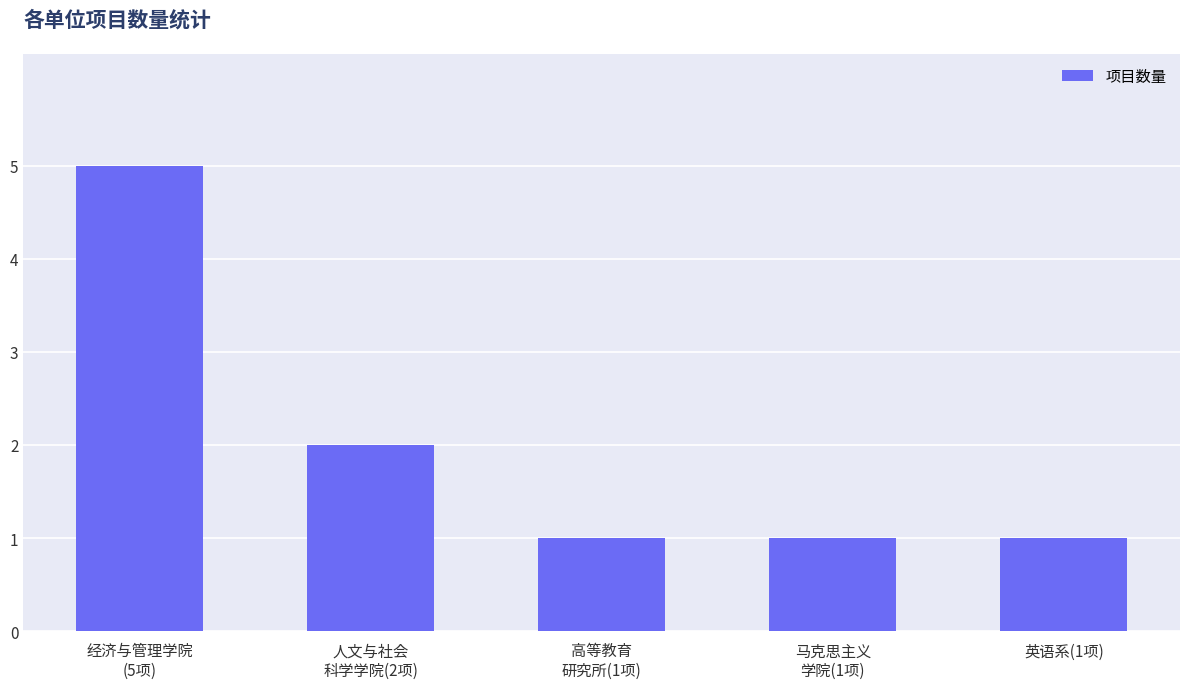

What position from the right is 英语系(1项)?

1